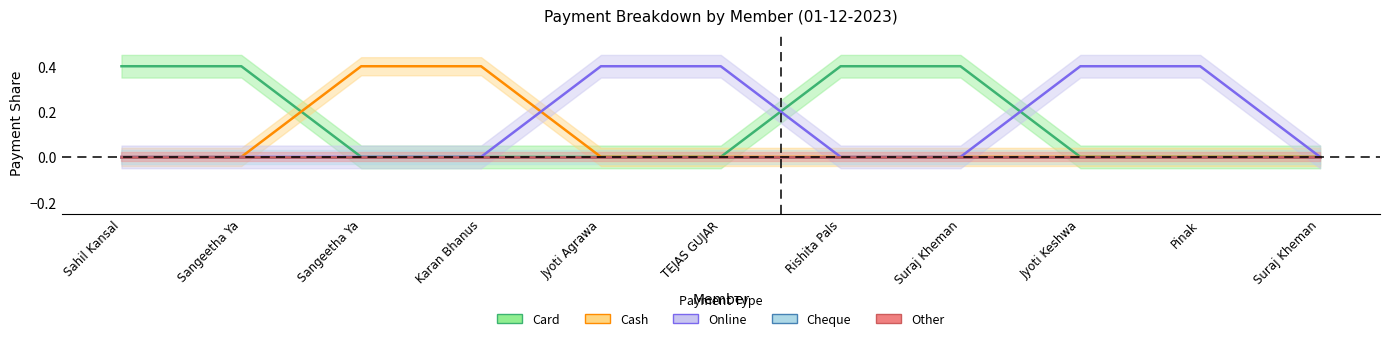

Where is Cash nearest to the value 0?

Sahil Kansal